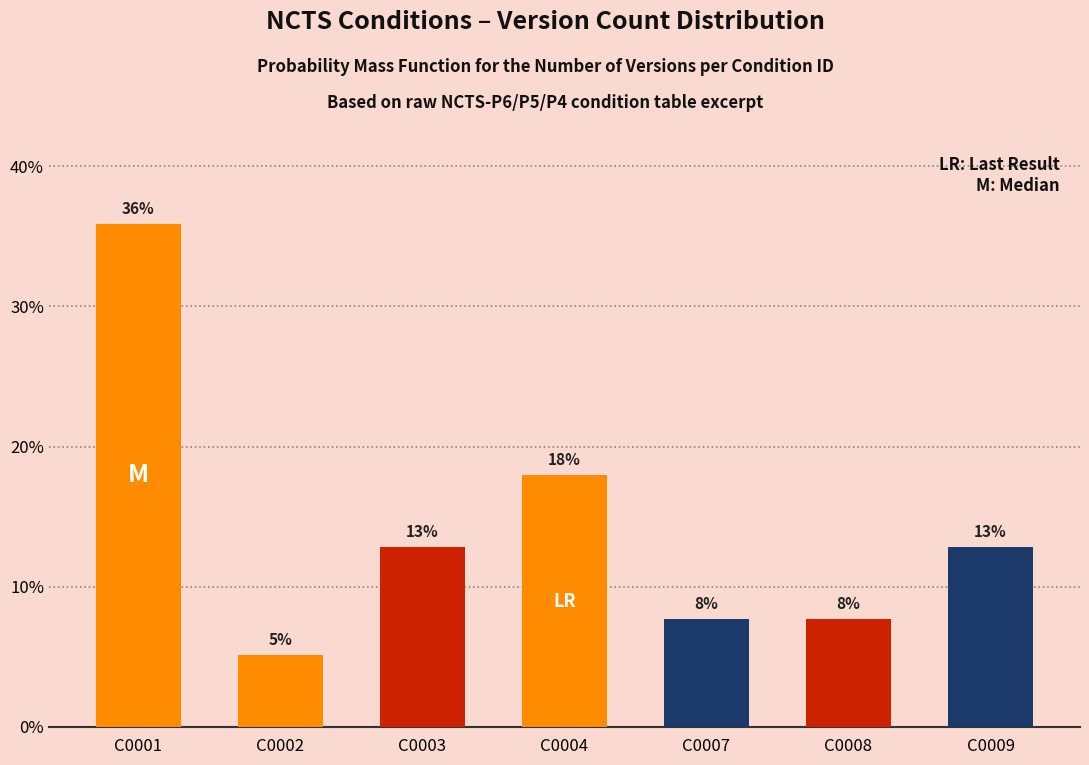

How many bars are there in total?

7